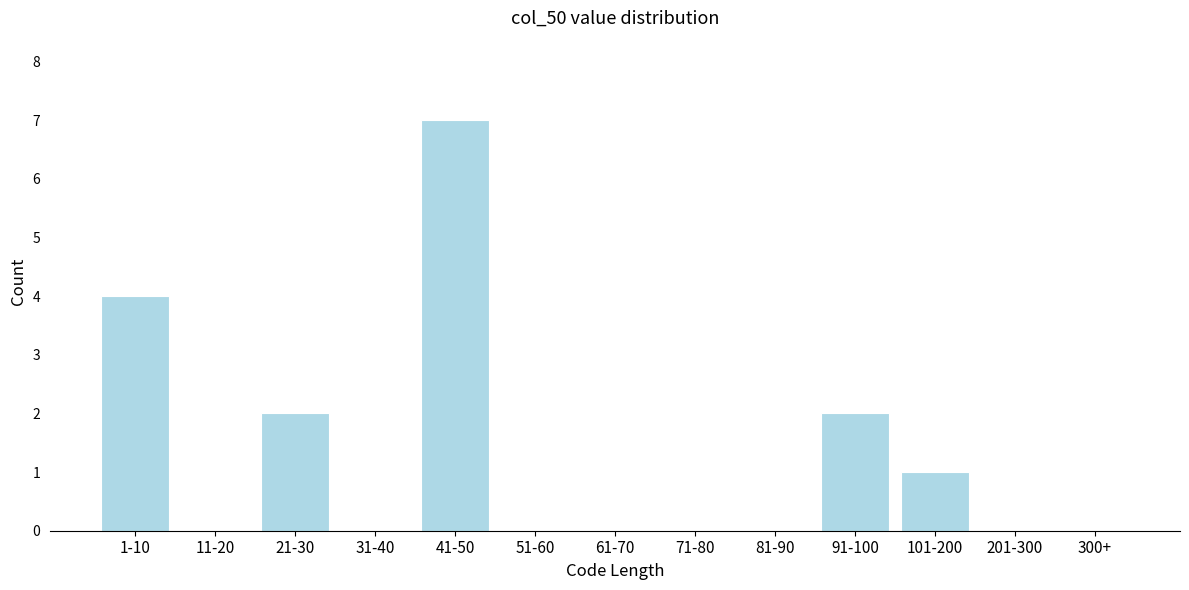

Reading left to right, what are all the values shown in this chart?

1-10=4	11-20=0	21-30=2	31-40=0	41-50=7	51-60=0	61-70=0	71-80=0	81-90=0	91-100=2	101-200=1	201-300=0	300+=0